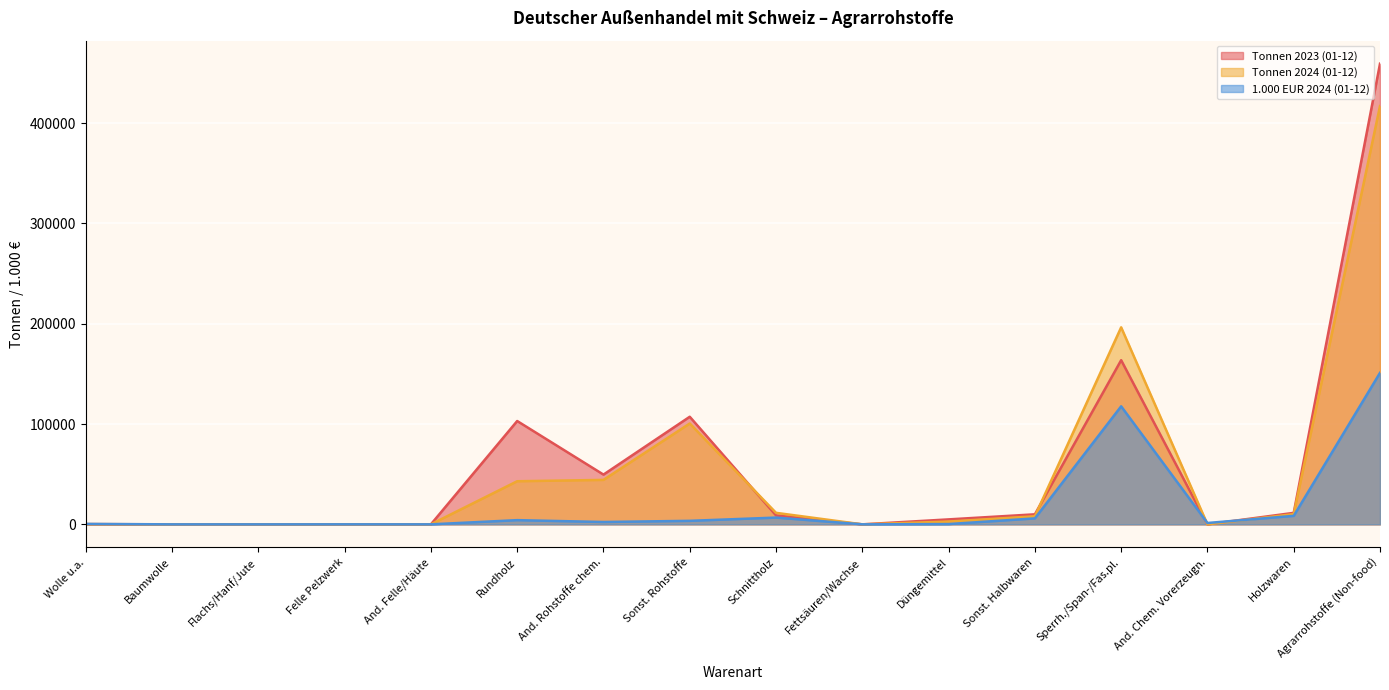

How many intersections are there between 1.000 EUR 2024 (01-12) and Tonnen 2024 (01-12)?

7